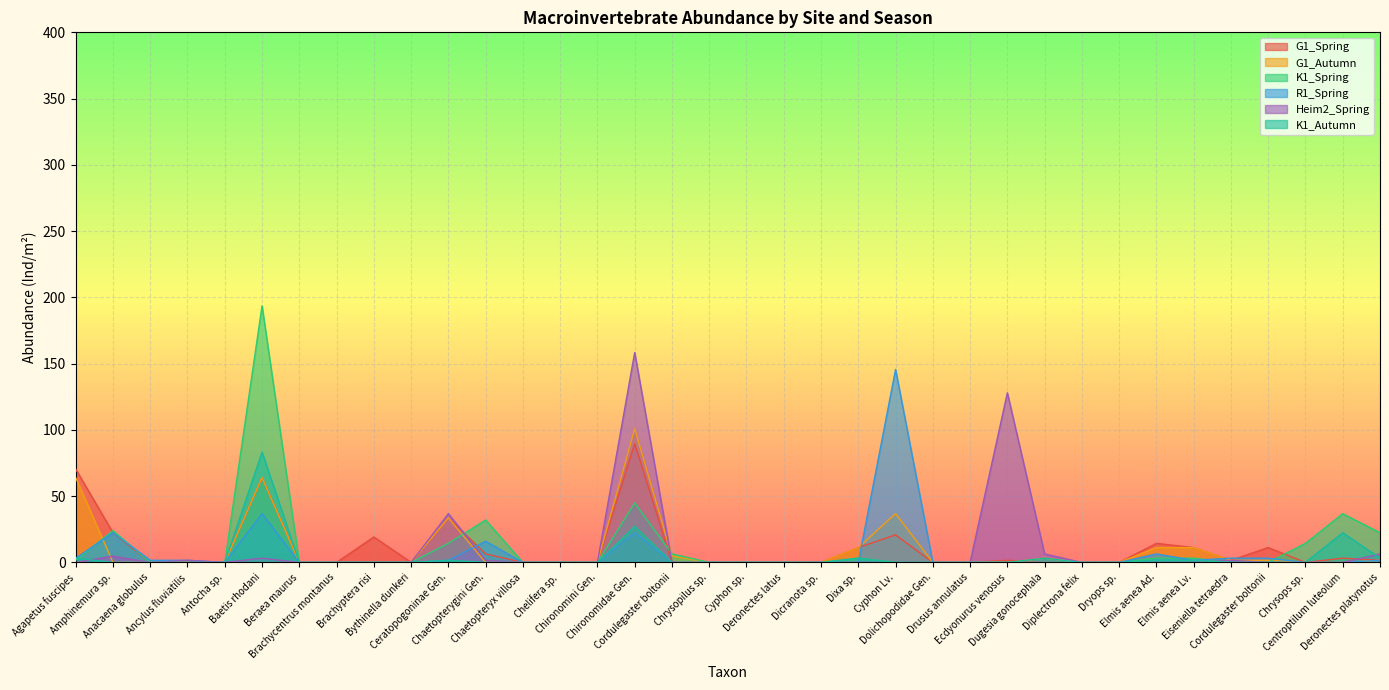

Reading right to left, list all the values displayed in this chart.

G1_Spring: 1.6	3.2	0.0	11.2	1.6	11.2	14.4	0.0	0.0	0.0	1.6	0.0	0.0	20.8	11.2	0.0	0.0	0.0	0.0	0.0	89.6	0.0	0.0	0.0	6.4	33.6	0.0	19.2	0.0	0.0	64.0	0.0	0.0	0.0	22.4	70.4
G1_Autumn: 1.6	0.0	0.0	1.6	1.6	11.2	11.2	0.0	0.0	3.2	0.0	0.0	0.0	36.8	11.2	0.0	0.0	0.0	0.0	4.8	100.8	0.0	0.0	0.0	0.0	33.6	0.0	0.0	0.0	0.0	64.0	0.0	0.0	0.0	0.0	64.0
K1_Spring: 22.4	36.8	14.4	0.0	0.0	3.2	3.2	0.0	0.0	0.0	0.0	0.0	0.0	0.0	3.2	0.0	0.0	0.0	0.0	6.4	44.8	0.0	0.0	0.0	32.0	14.4	0.0	0.0	0.0	0.0	193.6	0.0	0.0	0.0	24.0	1.6
R1_Spring: 1.6	0.0	0.0	3.2	3.2	1.6	6.4	0.0	0.0	0.0	0.0	0.0	0.0	145.6	0.0	0.0	0.0	0.0	0.0	0.0	22.4	0.0	0.0	0.0	16.0	1.6	0.0	0.0	0.0	0.0	36.8	0.0	1.6	1.6	22.4	3.2
Heim2_Spring: 6.4	0.0	0.0	0.0	1.6	0.0	0.0	0.0	0.0	6.4	128.0	0.0	0.0	0.0	0.0	0.0	0.0	0.0	0.0	0.0	158.4	0.0	0.0	0.0	1.6	36.8	0.0	0.0	0.0	0.0	3.2	0.0	1.6	0.0	4.8	0.0
K1_Autumn: 3.2	22.4	0.0	0.0	0.0	1.6	1.6	0.0	0.0	3.2	0.0	0.0	0.0	0.0	3.2	0.0	0.0	0.0	0.0	0.0	27.2	0.0	0.0	0.0	0.0	1.6	0.0	0.0	0.0	0.0	83.2	0.0	0.0	0.0	0.0	3.2